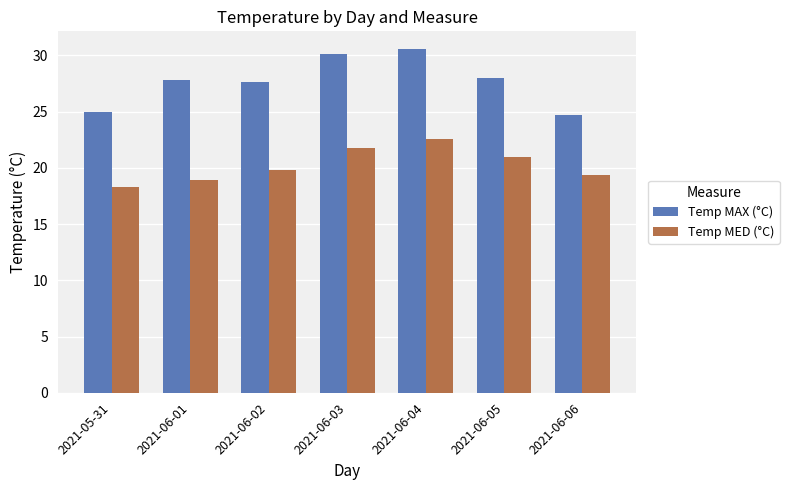

What is the minimum value shown in the chart?

18.3